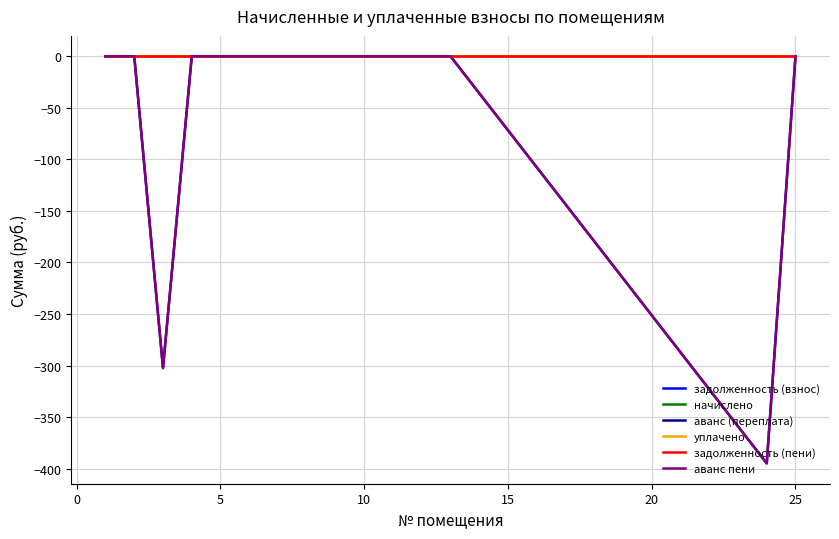

Does the chart display data point markers on the line(s)?

No